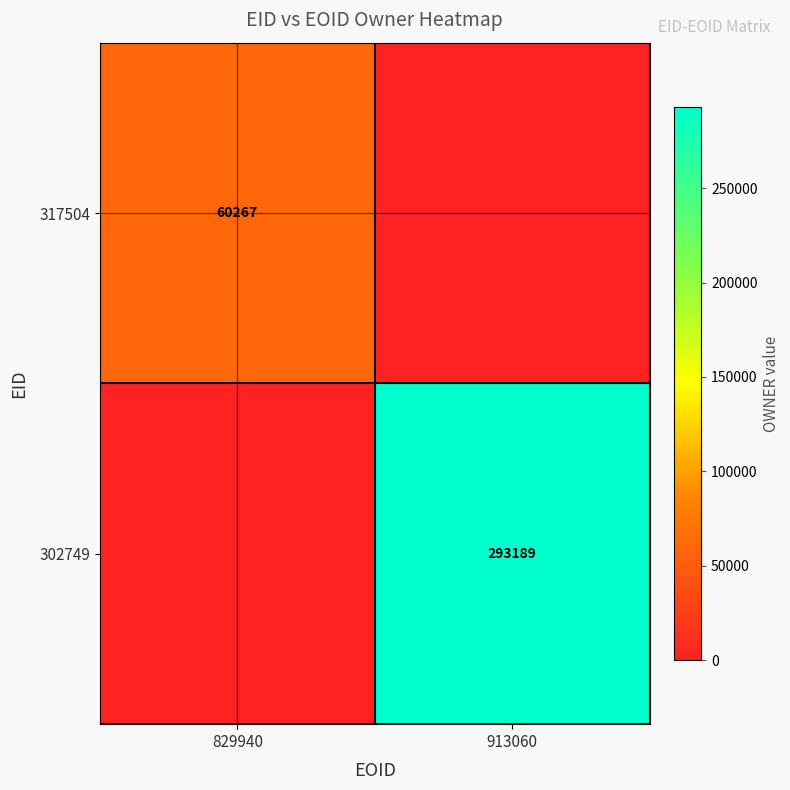

True or false: 317504 has a value of 60267 at 829940.

True